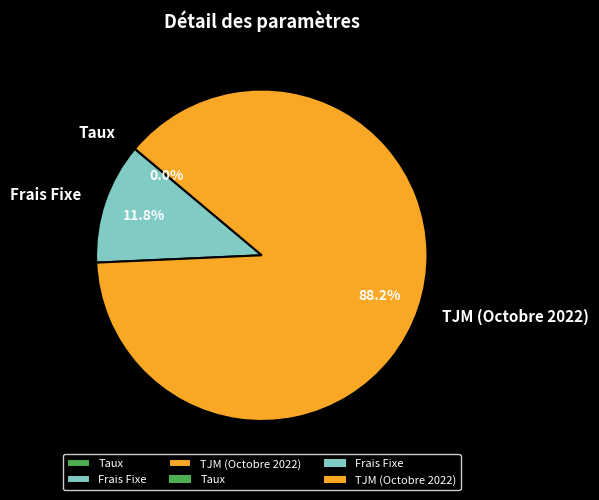

Between TJM (Octobre 2022) and Frais Fixe, which is larger?

TJM (Octobre 2022)